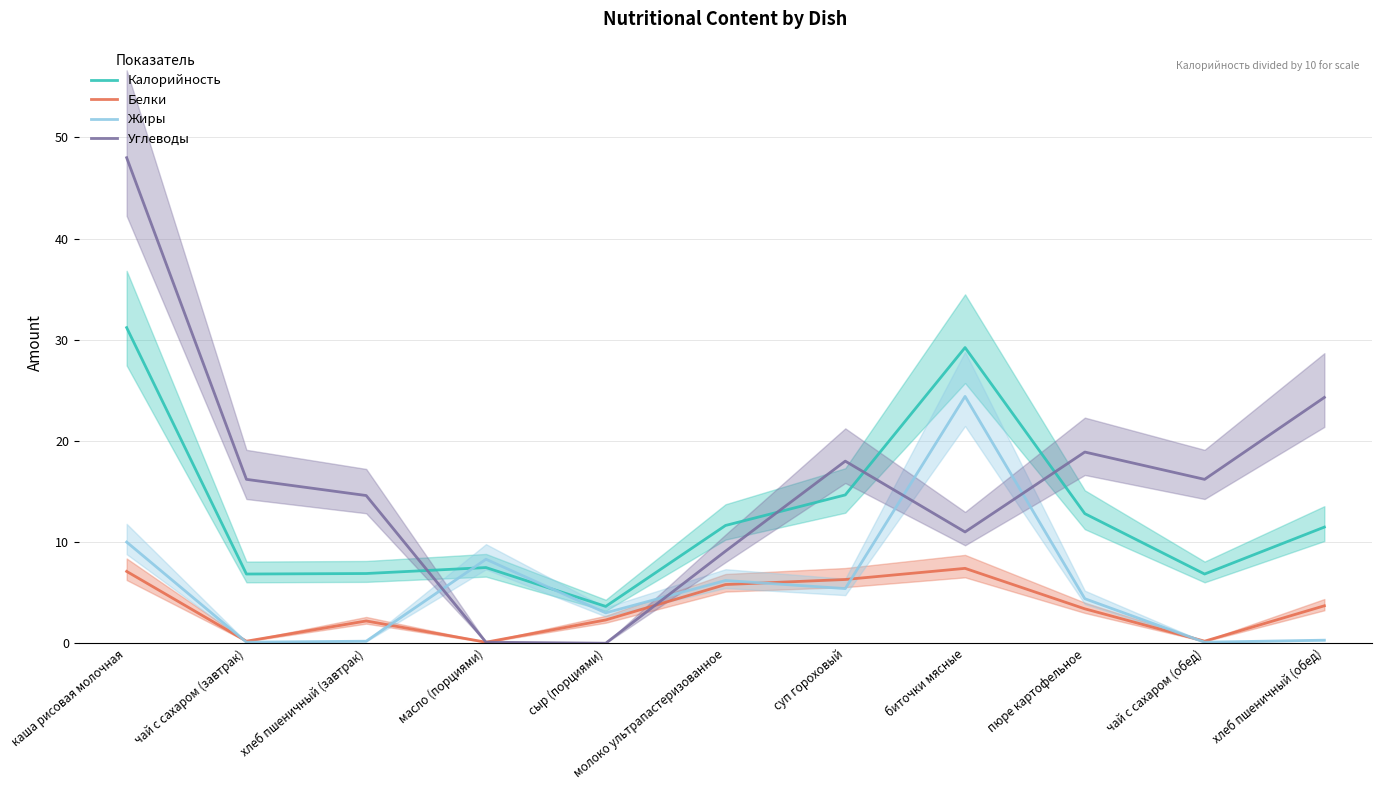

Rank the series at чай с сахаром (обед) from lowest to highest value.

Жиры, Белки, Калорийность, Углеводы